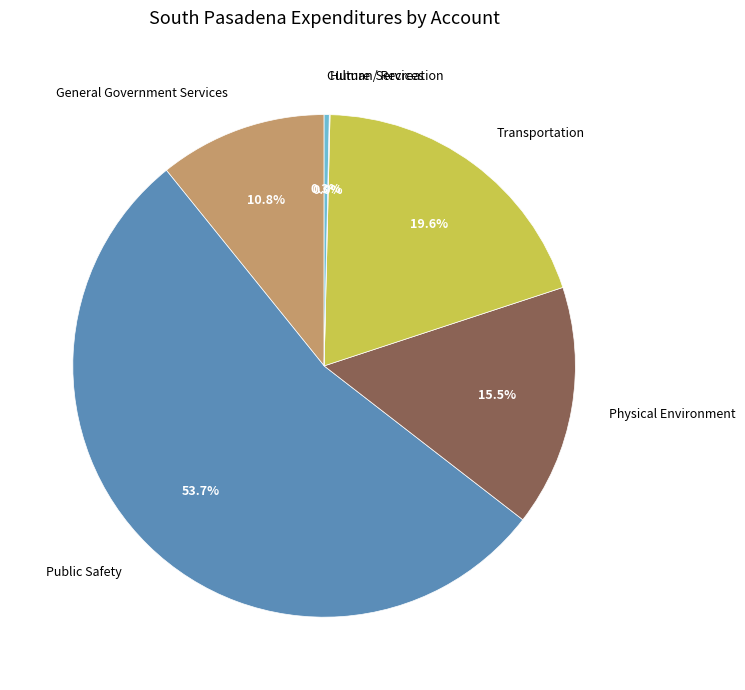

To the nearest percent, what is the average slice percentage?

17%